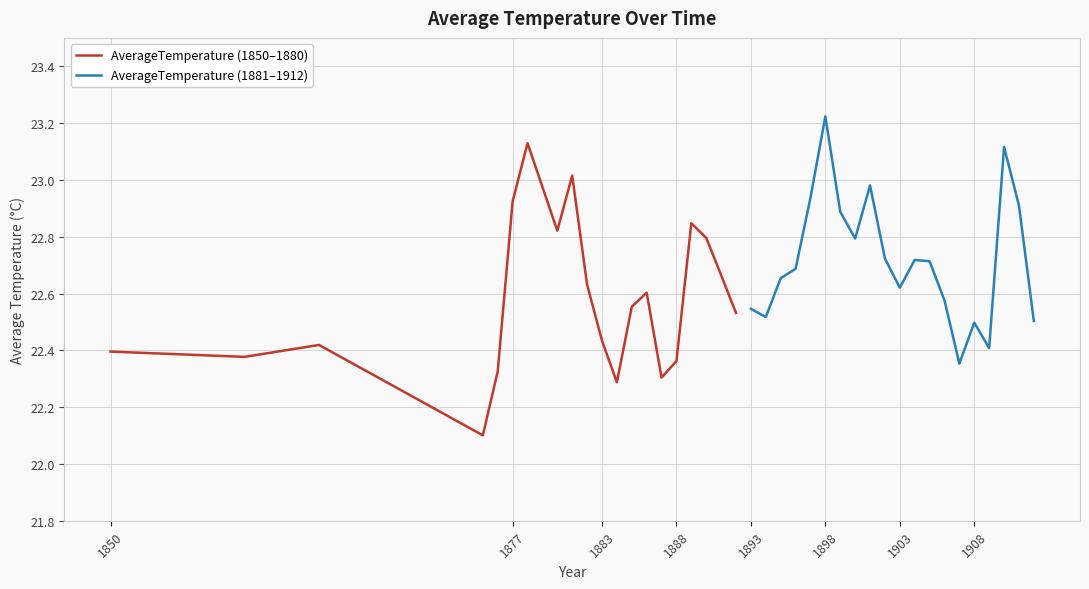

What is the difference between the maximum and minimum values in the AverageTemperature (1881–1912) series?

0.9